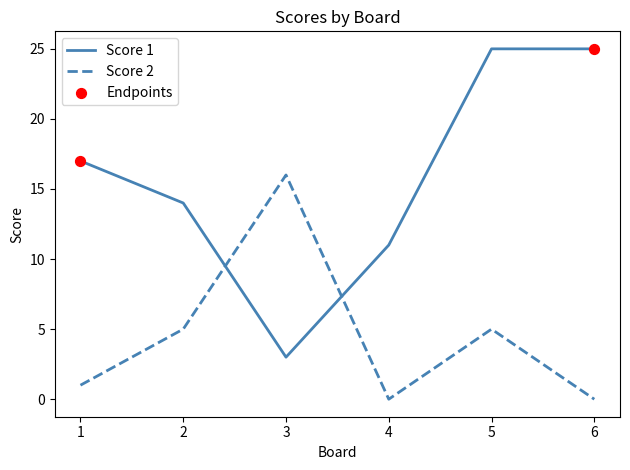

At how many categories does at least one series exceed 10?

6